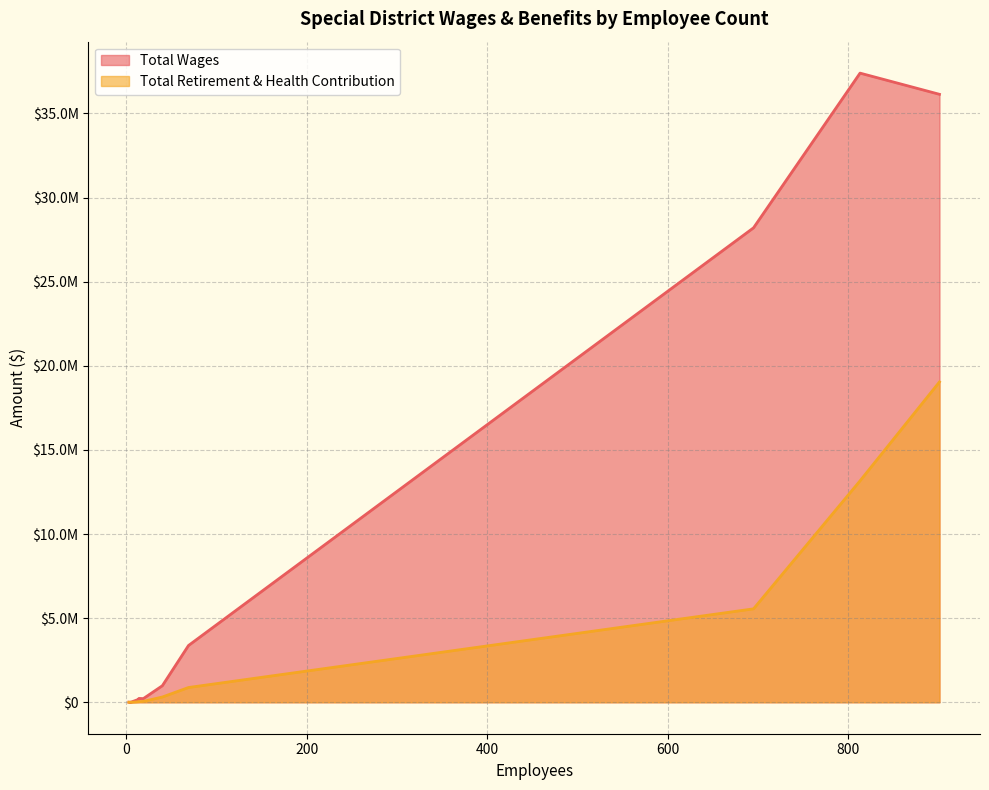

The value of Total Retirement & Health Contribution at 19 is 12252. True or false?

False